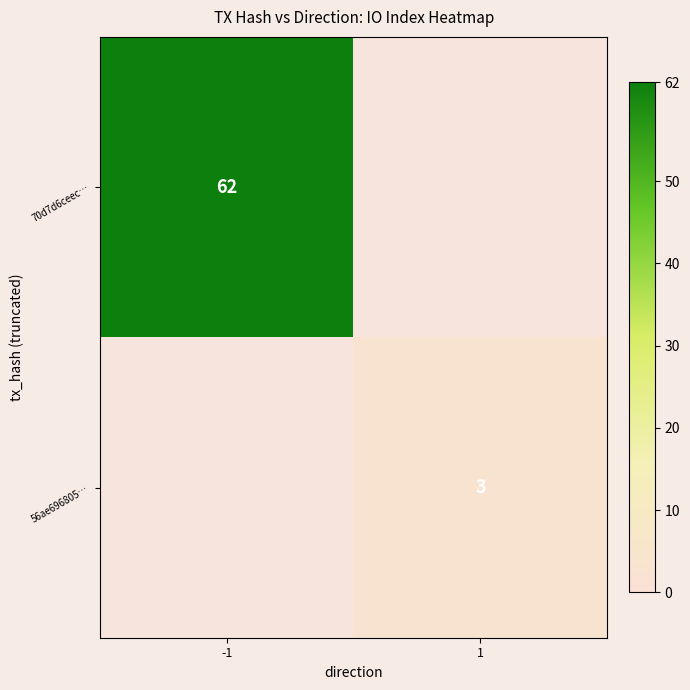

Is it true that 70d7d6ceec… equals 62 at -1?

True